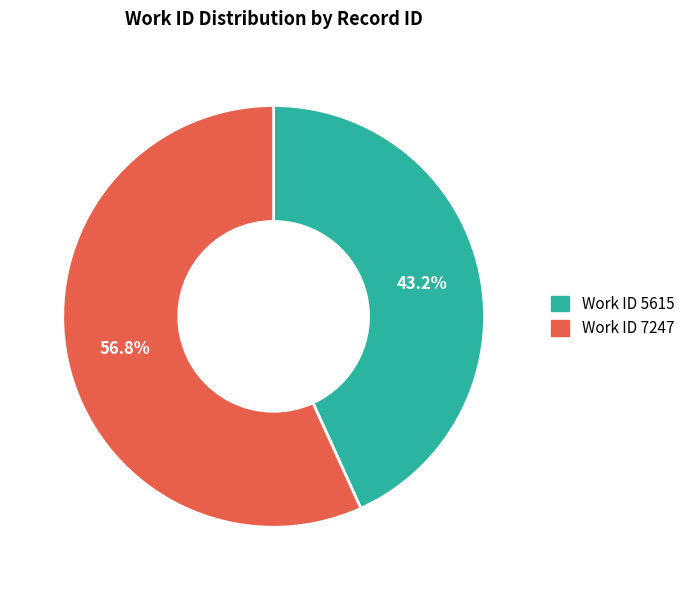

What portion of the pie excludes Work ID 7247?

43.2%